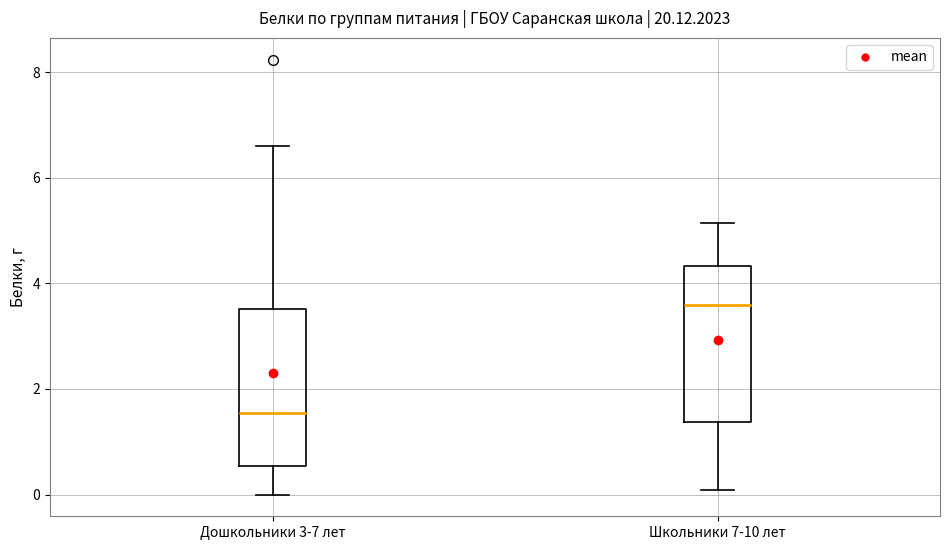

Reading left to right, transcribe this box plot: for each box, give where its median line is, the range the box spans, and where its two whiskers end, as read against the y-axis. The values are not printed on the chart, so give them approximately, as read against the axis.

Дошкольники 3-7 лет: median 1.6, box 0.6 to 3.6, whiskers 0.0 to 6.6
Школьники 7-10 лет: median 3.6, box 1.4 to 4.4, whiskers 0.0 to 5.2